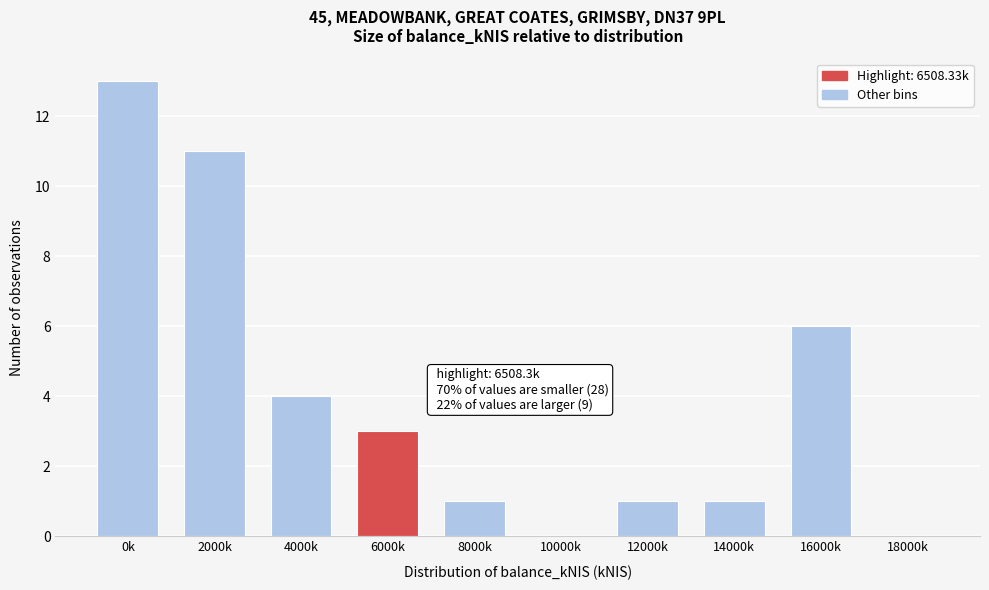

Reading left to right, what are all the values shown in this chart?

0k=13	2000k=11	4000k=4	6000k=3	8000k=1	10000k=0	12000k=1	14000k=1	16000k=6	18000k=0